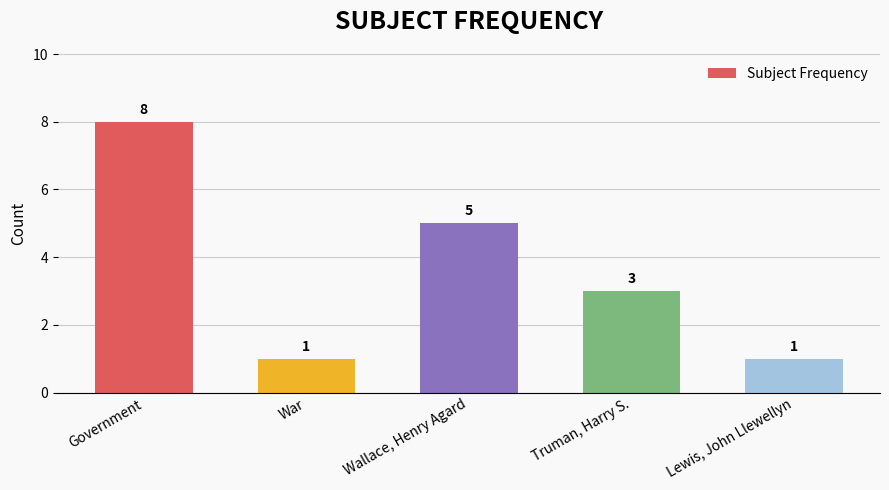

Reading left to right, extract all data points from this chart.

Government=8	War=1	Wallace, Henry Agard=5	Truman, Harry S.=3	Lewis, John Llewellyn=1